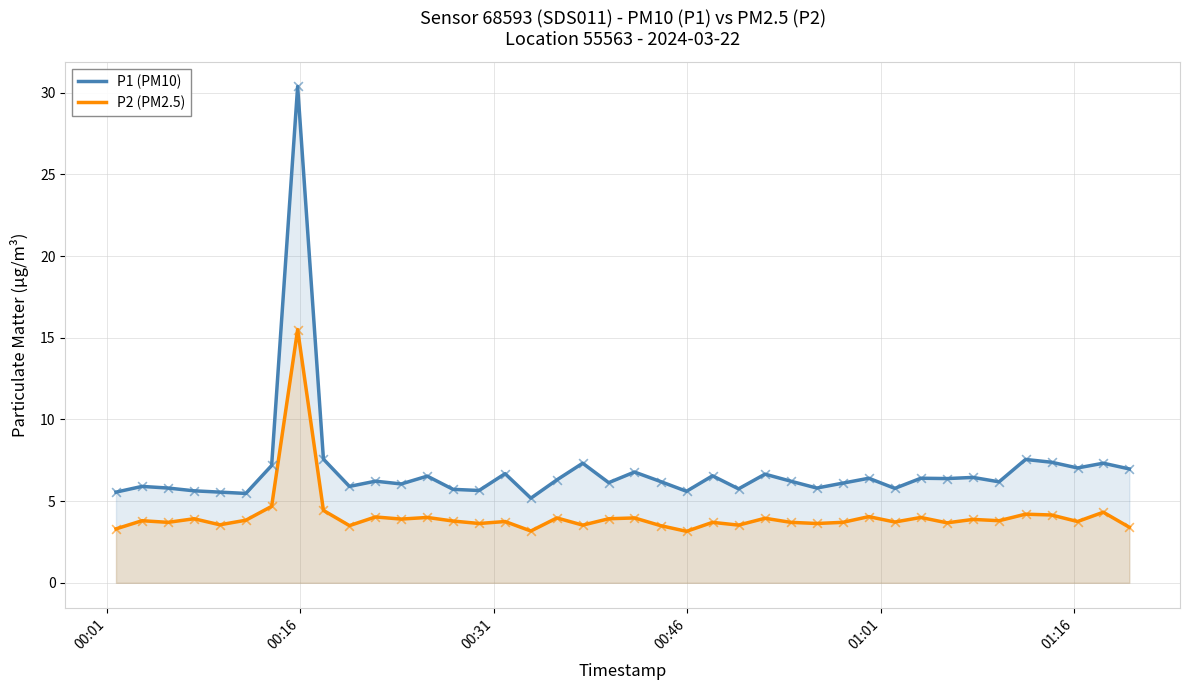

Which series has the largest total across all categories?

P1 (PM10)